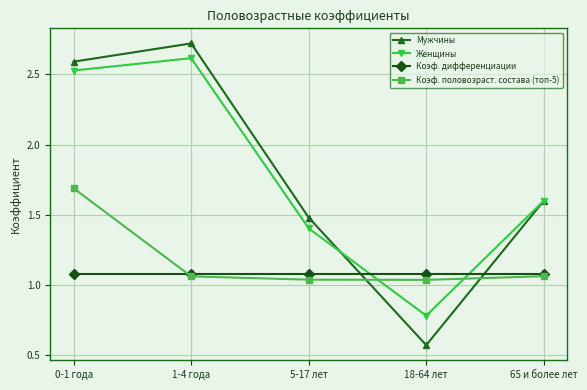

Which series has the largest range (max minus min)?

Мужчины